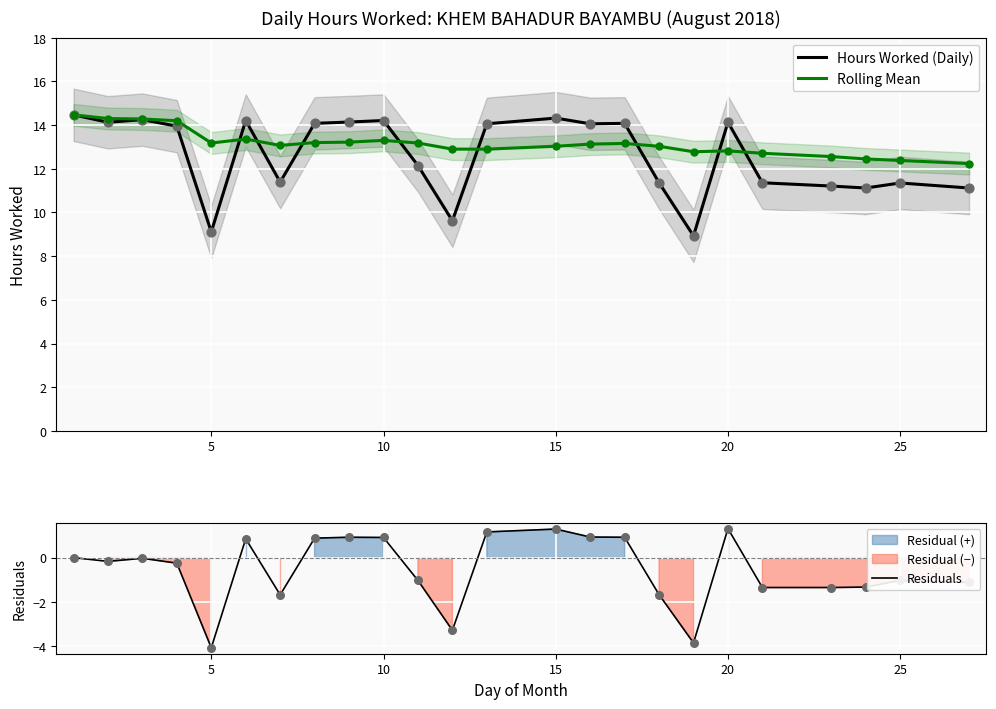

Which series has the largest total across all categories?

Rolling Mean